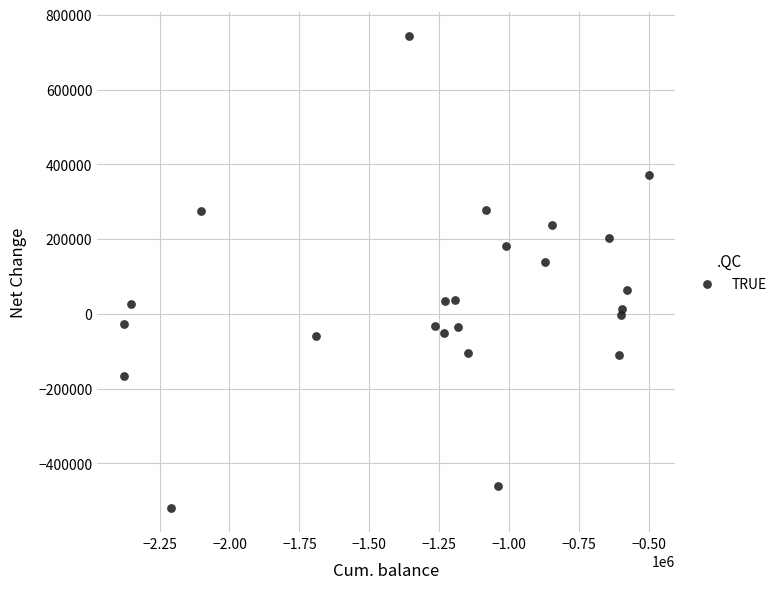

What is the range of Y values (max minus min)?

1264635.1